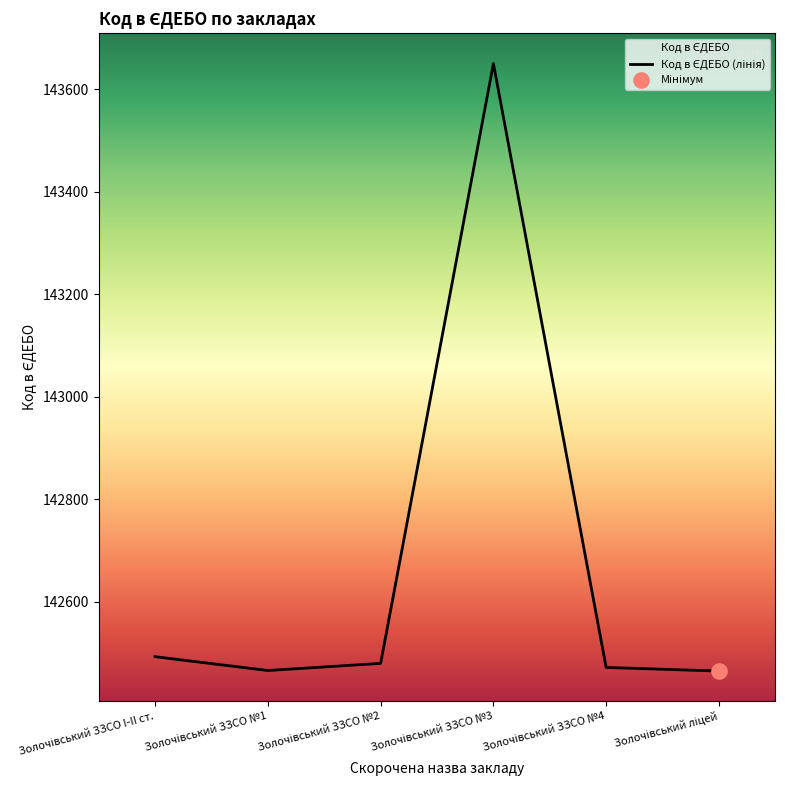

What is the change in value from Золочівський ЗЗСО №1 to Золочівський ЗЗСО №2?

+14